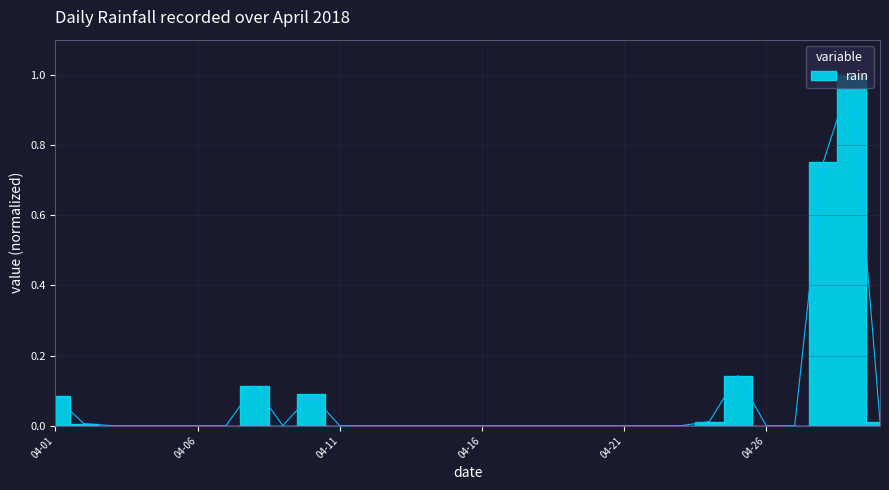

Which has a higher value, 2018-04-05 or 2018-04-18?

2018-04-05